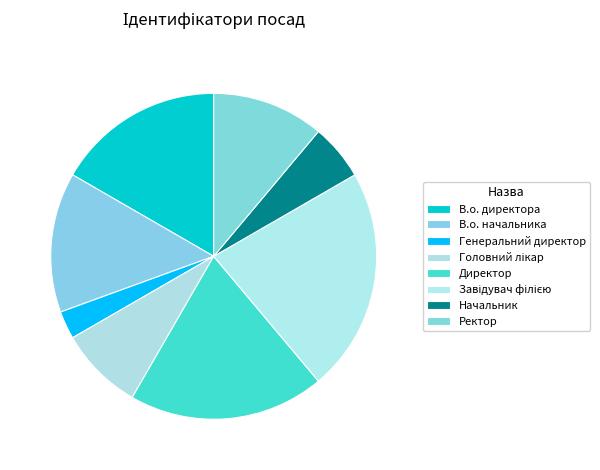

What portion of the pie excludes Начальник?

94.4%